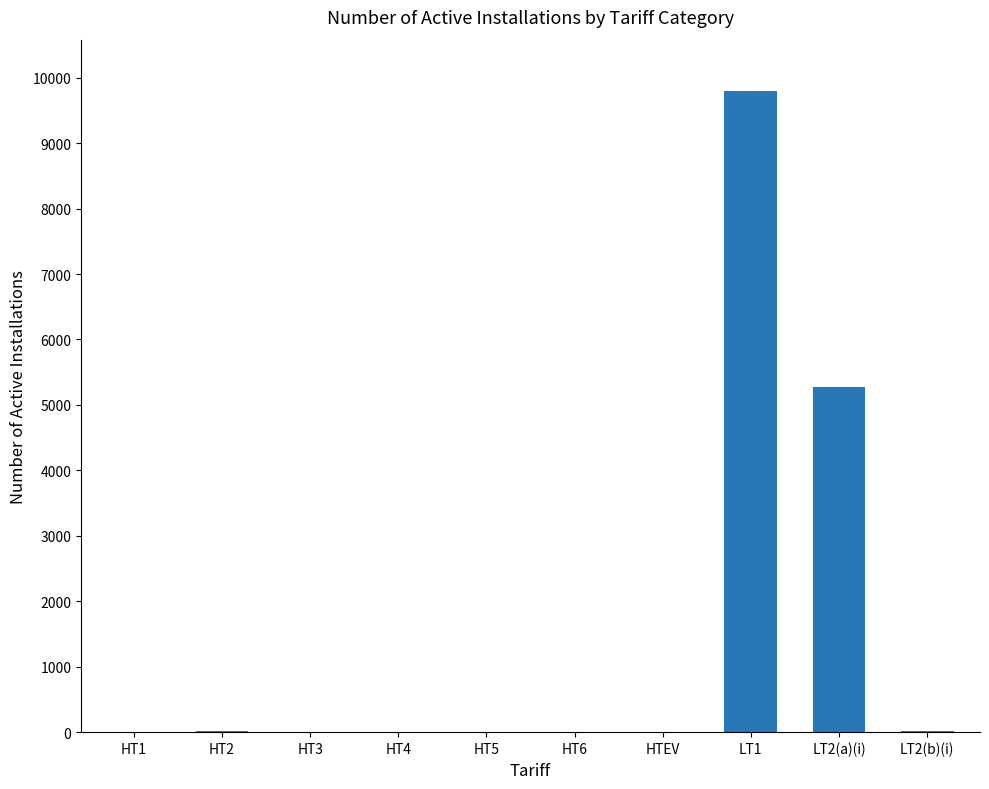

What is the difference between the values at LT2(b)(i) and HT5?

11